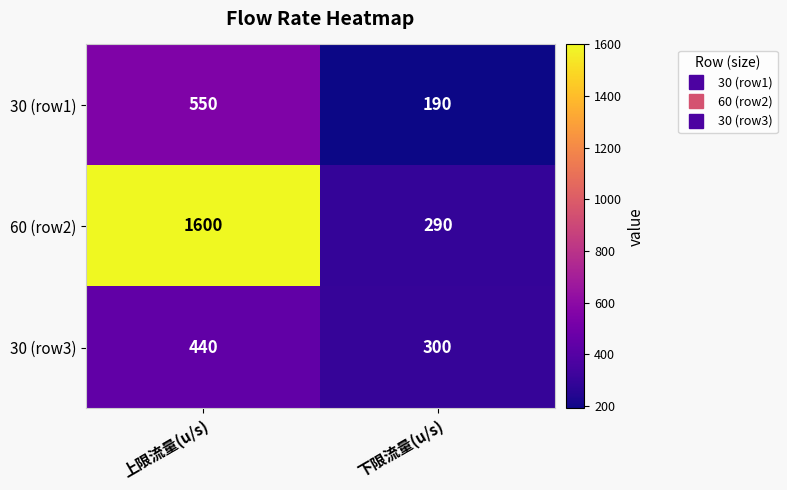

At which label does 60 (row2) reach its minimum?

下限流量(u/s)